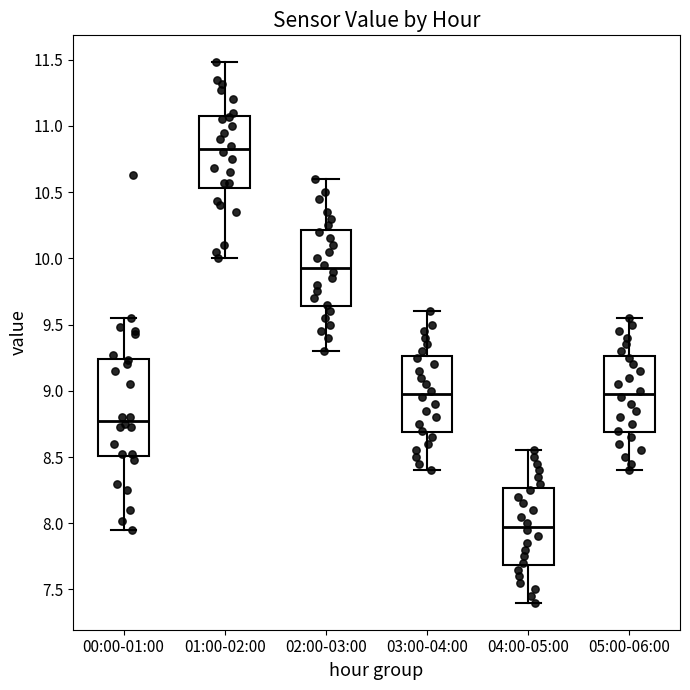

Which box's median line is the highest?

01:00-02:00